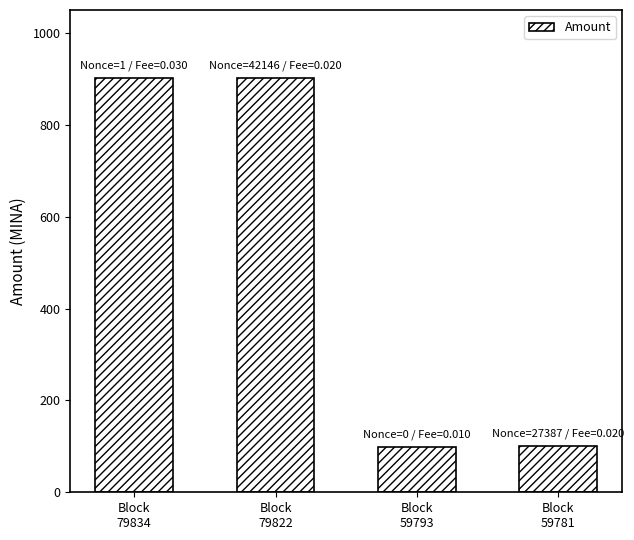

The chart shows a value of 99.0 at Block
59793. True or false?

True